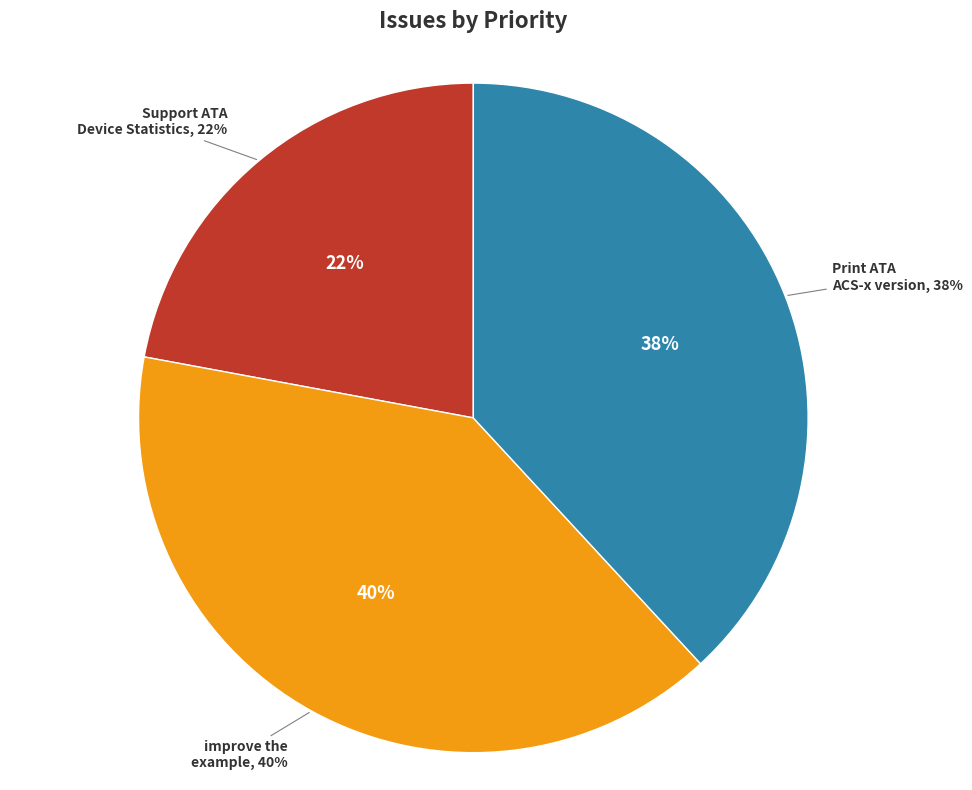

To the nearest percent, what percentage of the pie is improve the example to examine smartctl?

40%